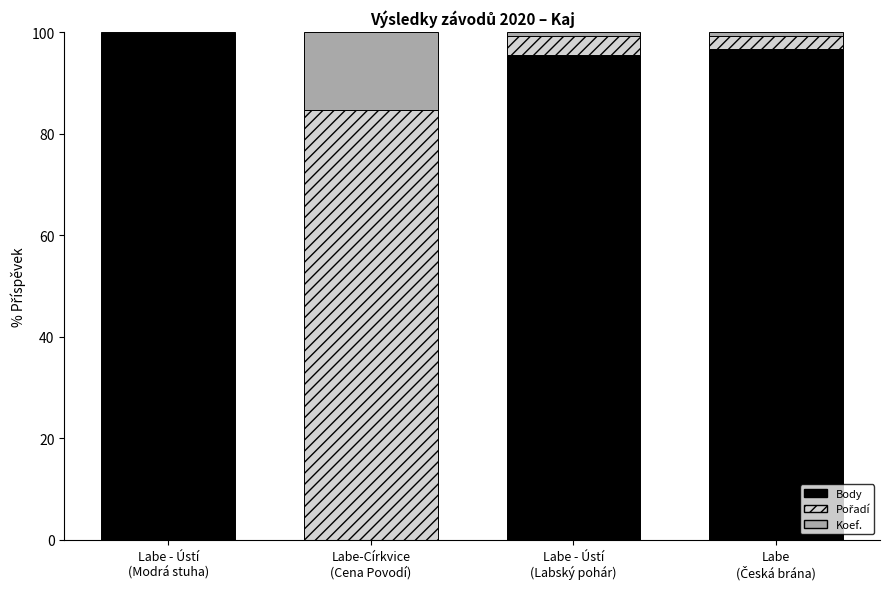

What is the maximum value for Body?

99.8